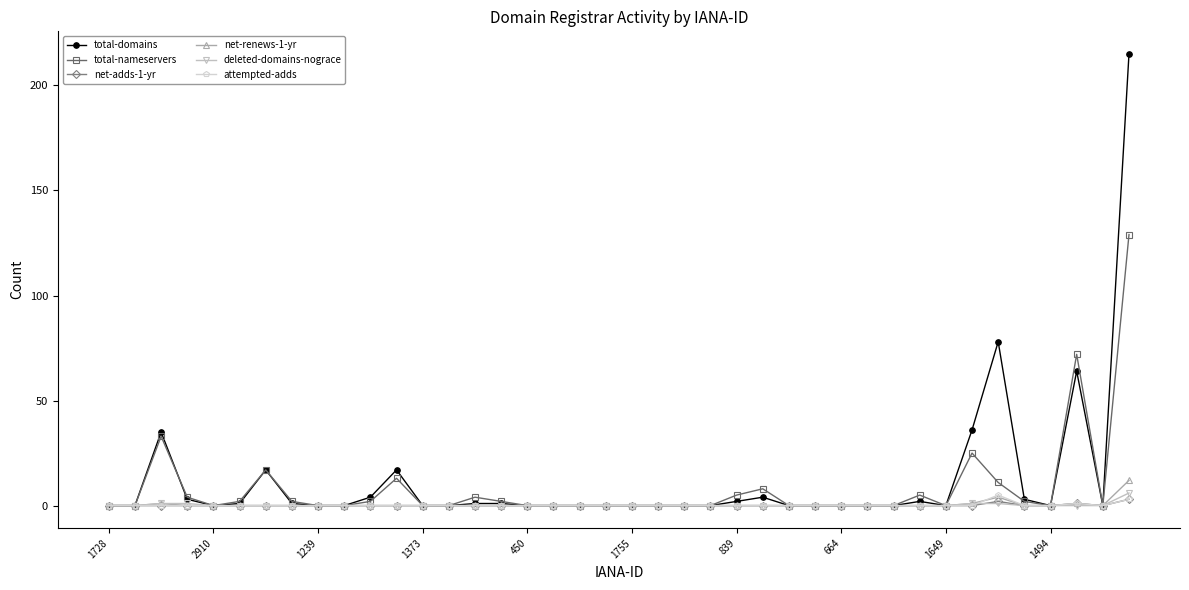

Count the number of data series in this chart.

6